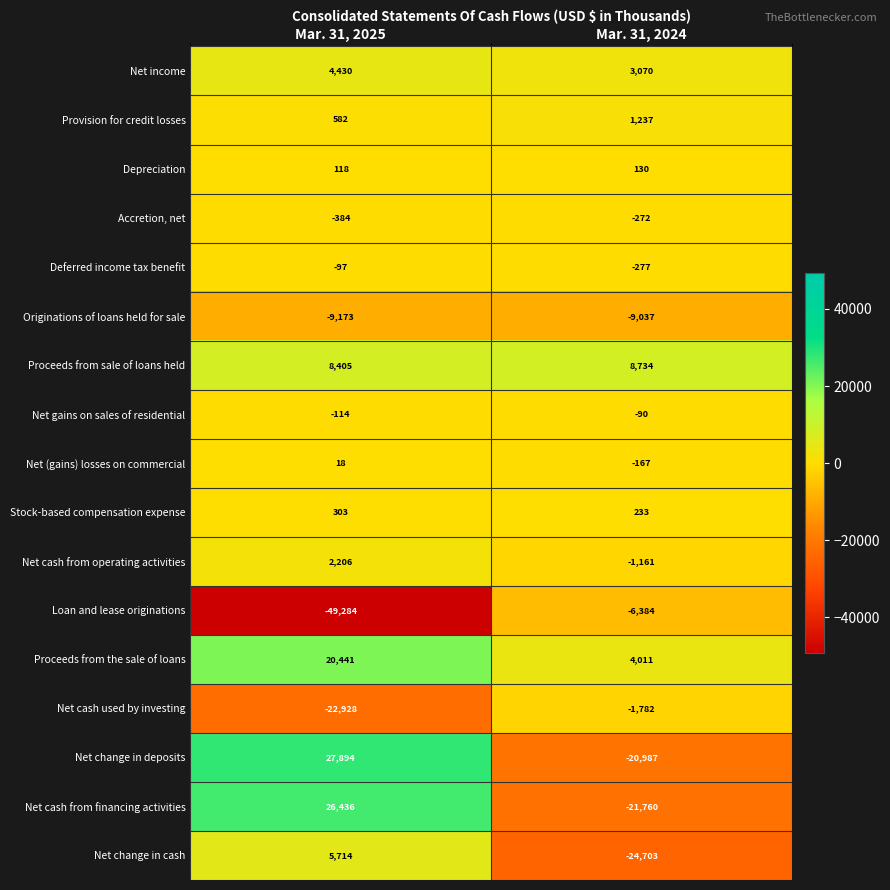

Which series has the largest total across all categories?

Proceeds from the sale of loans